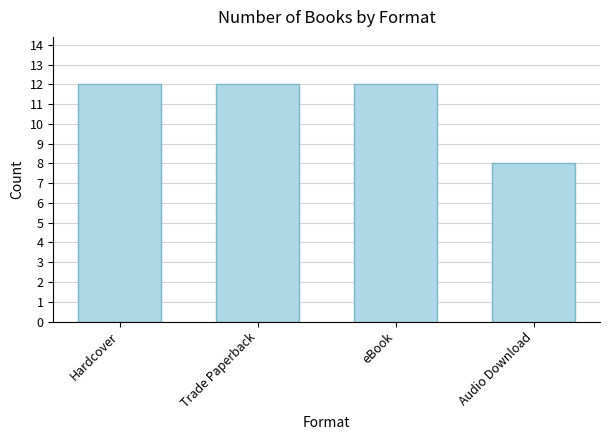

What is the ratio of the value at Hardcover to the value at eBook?

1.0